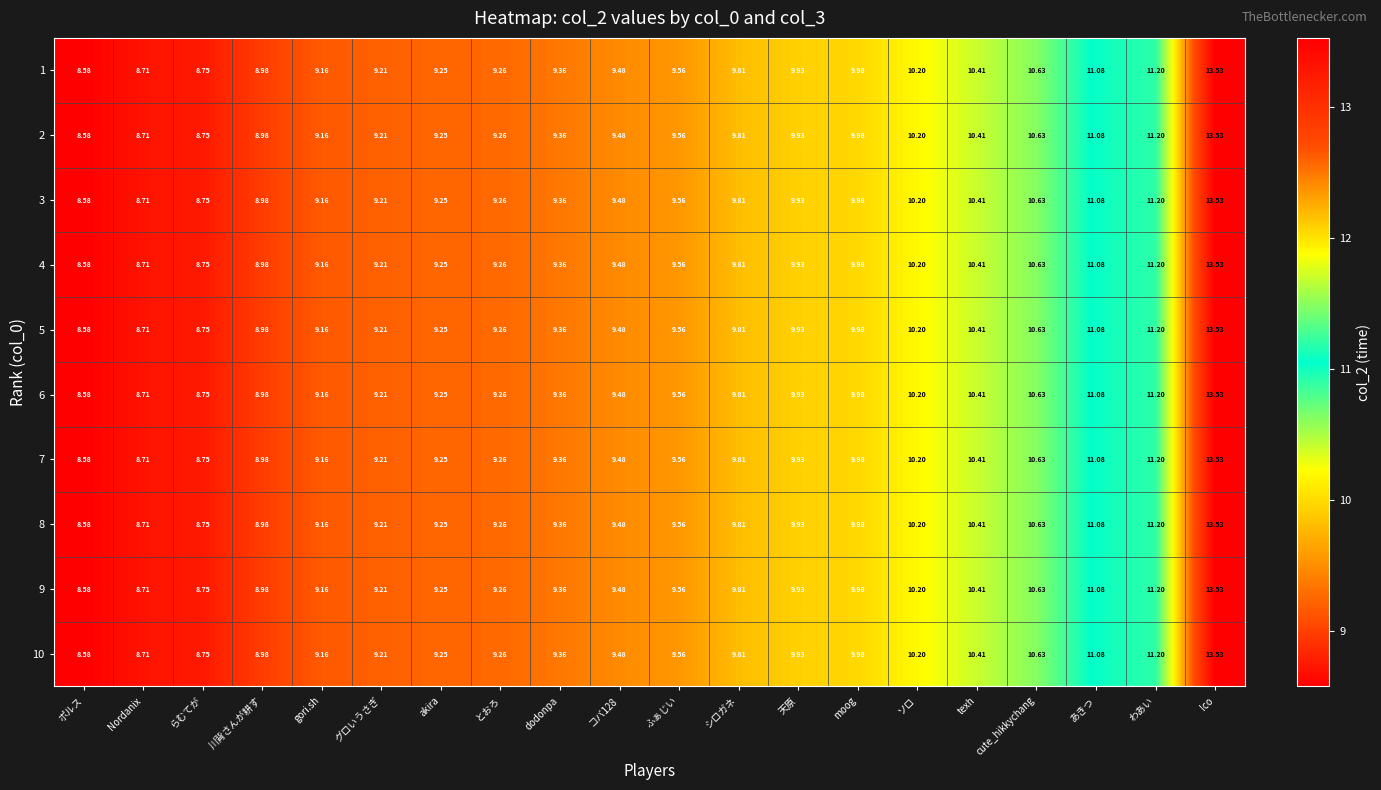

At which category is the sum across all series the highest?

Ico